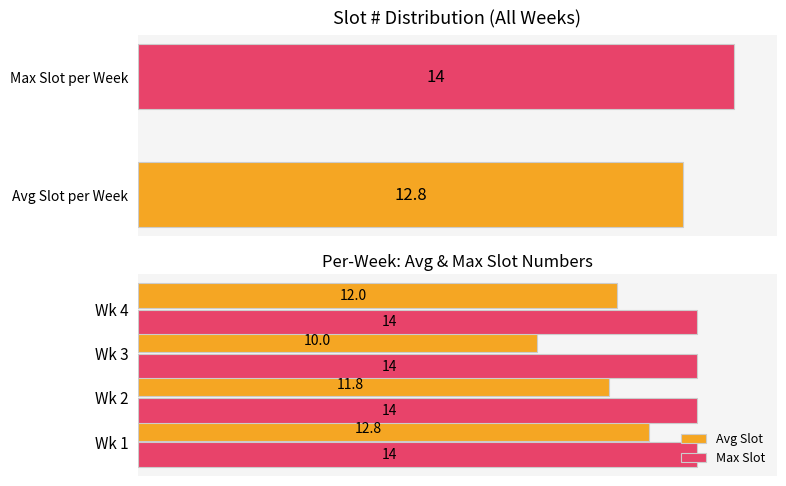

Rank the categories by Avg Slot value from lowest to highest.

Wk 3, Wk 2, Wk 4, Wk 1